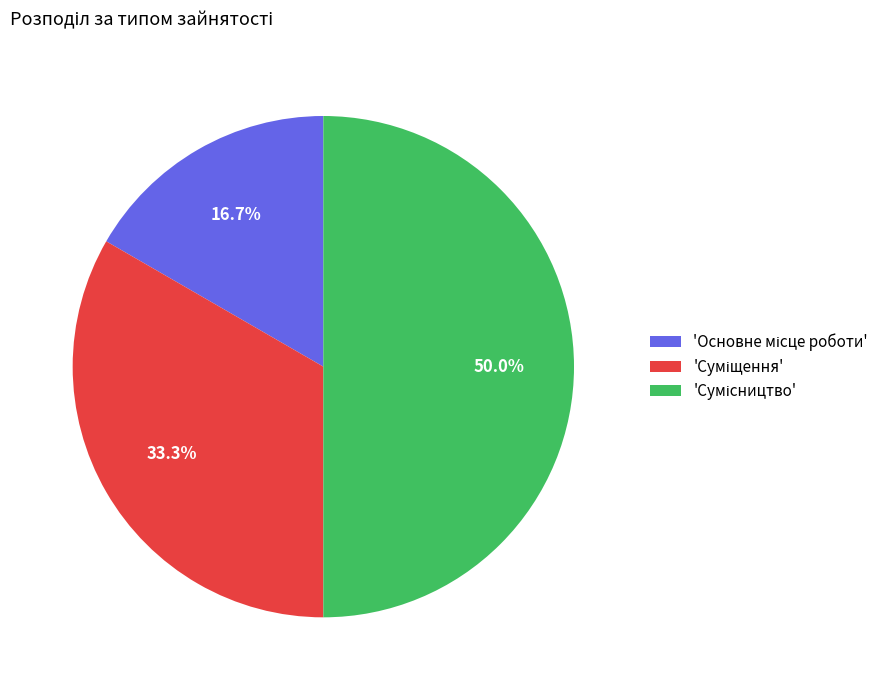

What is the largest slice in the pie chart?

Сумісництво